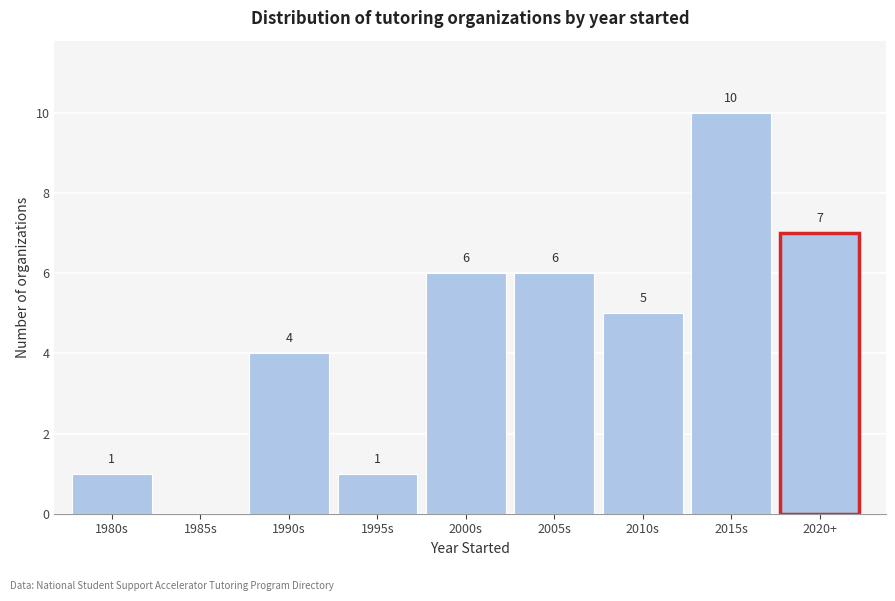

Reading left to right, list all the values displayed in this chart.

1980s=1	1985s=0	1990s=4	1995s=1	2000s=6	2005s=6	2010s=5	2015s=10	2020+=7